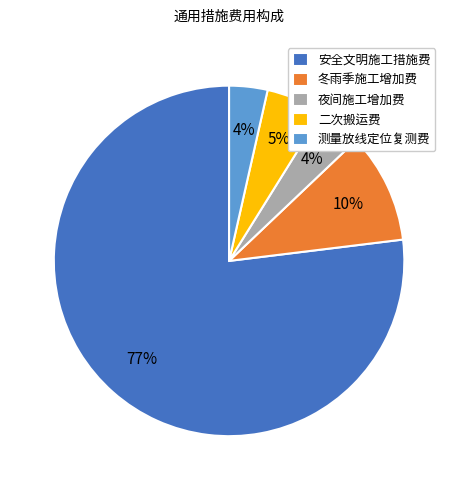

Between 冬雨季施工增加费 and 测量放线定位复测费, which is larger?

冬雨季施工增加费